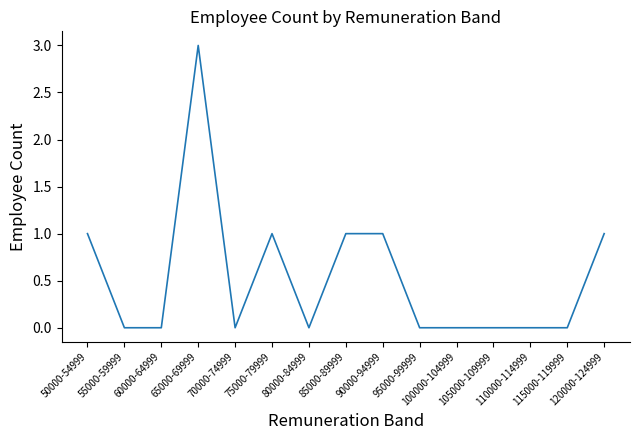

What is the difference between the maximum and minimum values?

3